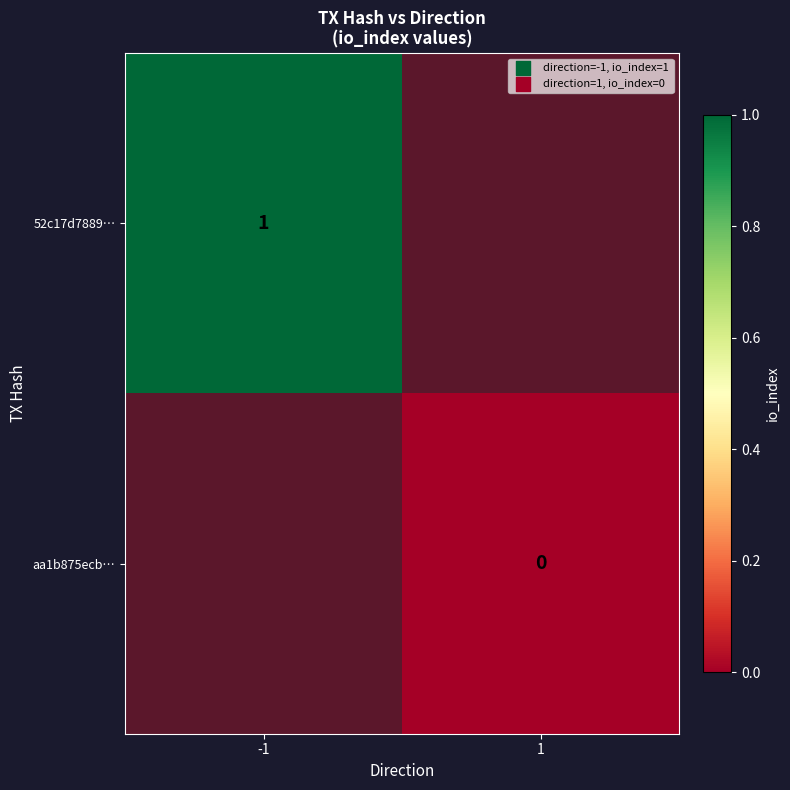

Which has a higher value, -1 or 1?

1